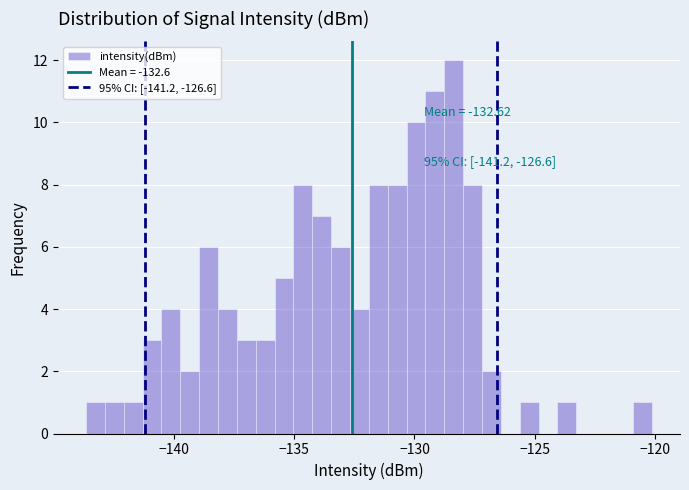

Read against the x-axis, roughly where is the centre of the tallest bar?

-128.5